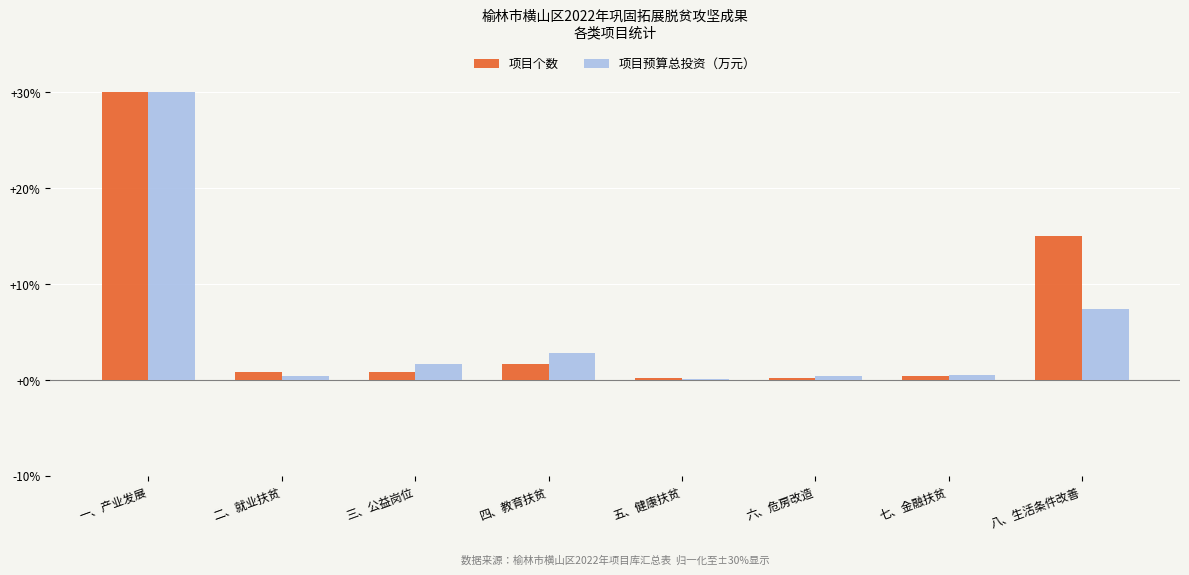

Read the 项目个数 value at 一、产业发展.

30.0